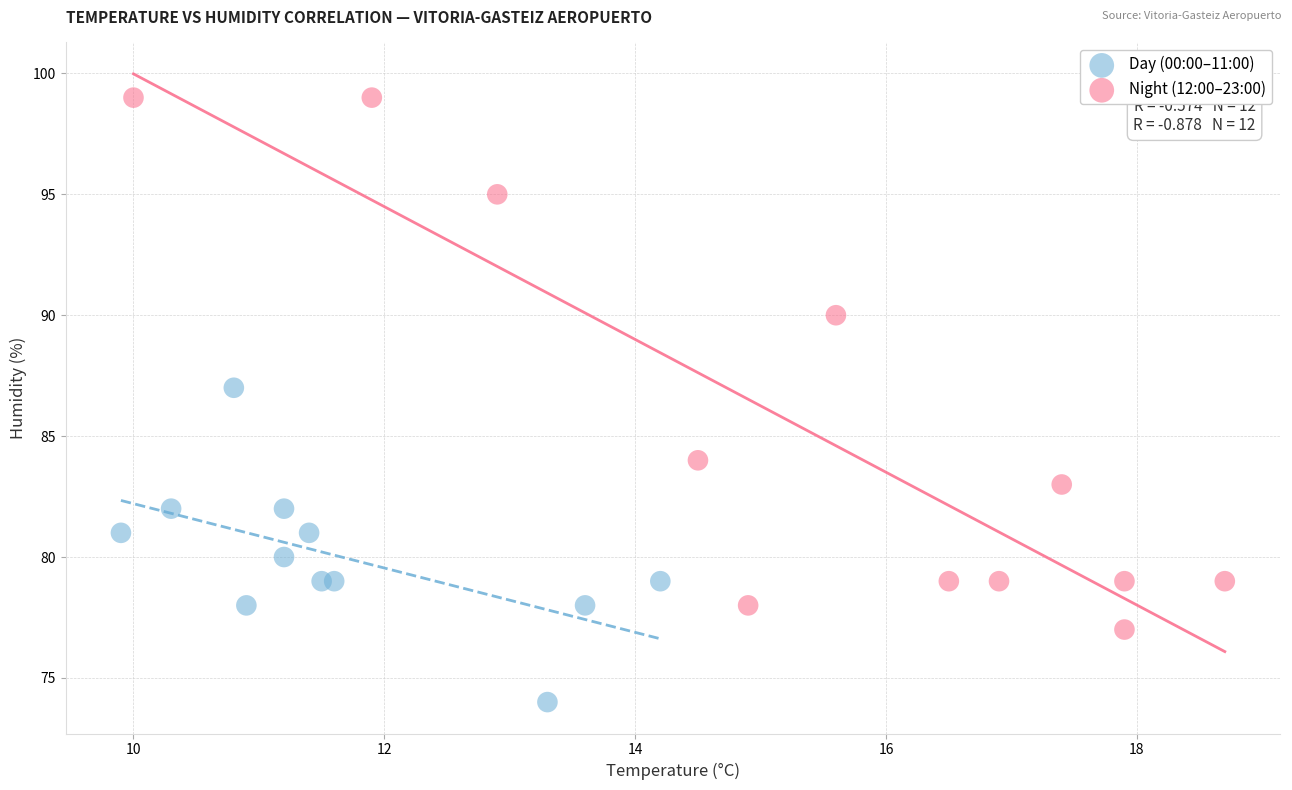

Which series has the largest Y range (max minus min)?

Night (12:00–23:00)